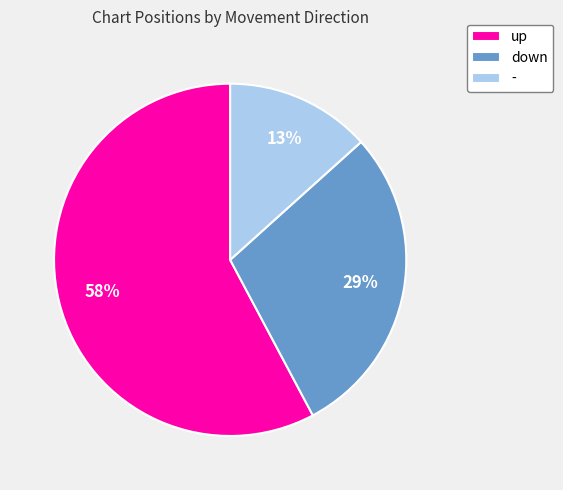

True or false: up accounts for 63% of the total.

False